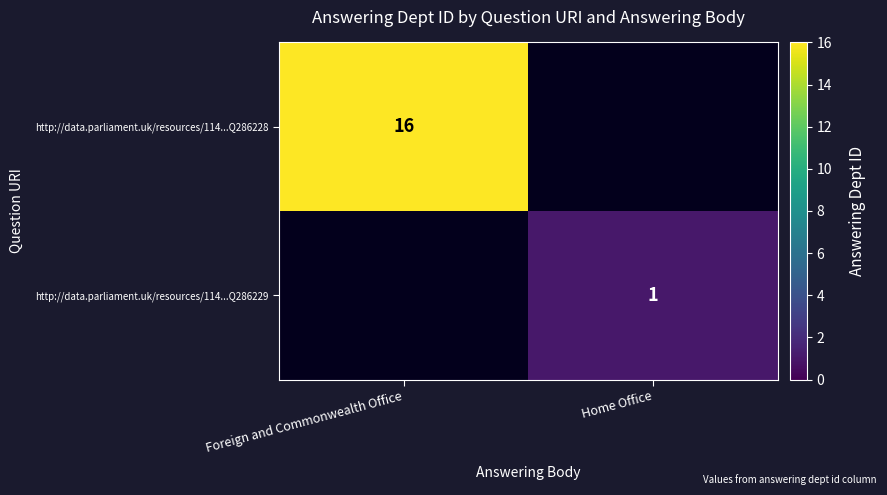

Is it true that http://data.parliament.uk/resources/114...Q286229 equals 1 at Home Office?

True